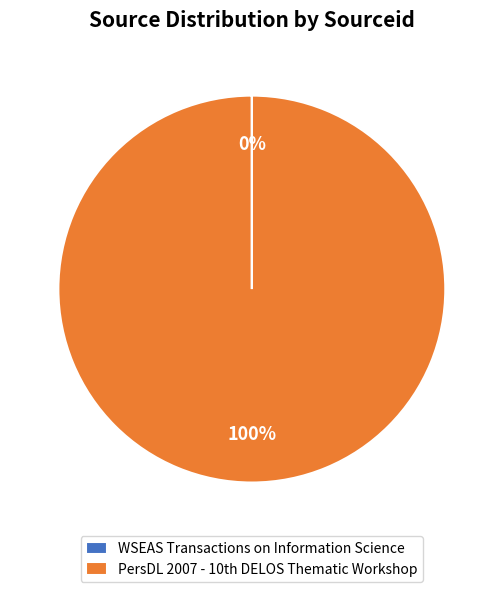

What is the largest slice in the pie chart?

PersDL 2007 - 10th DELOS Thematic Workshop